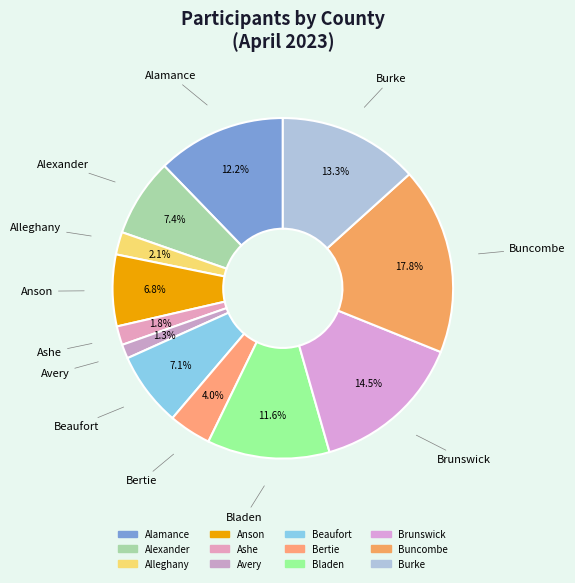

What is the largest slice in the pie chart?

Buncombe